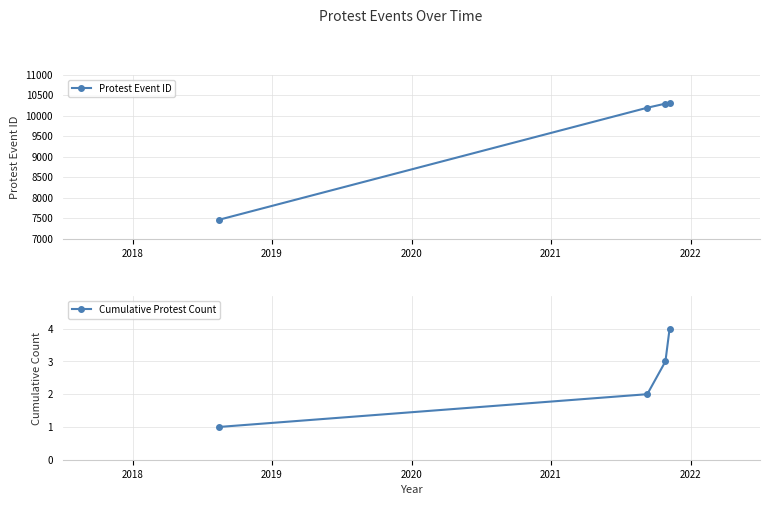

What is the value of the Protest Event ID point at the 1st from the left?

7459